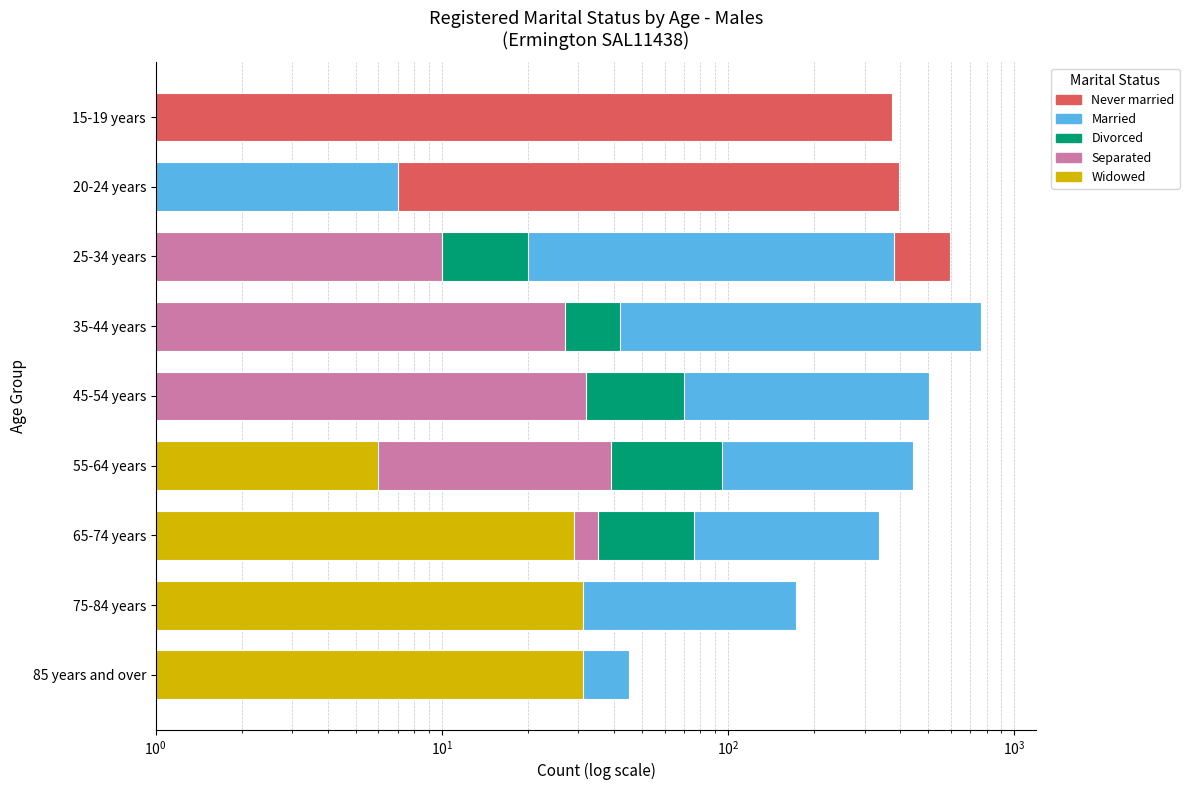

At 25-34 years, list the series in order from largest to smallest.

Never married, Married, Divorced, Separated, Widowed